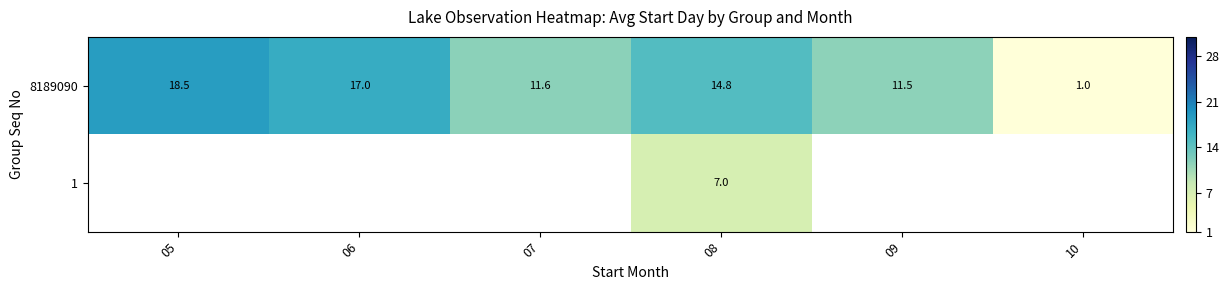

How many data points in 8189090 are above 14?

3